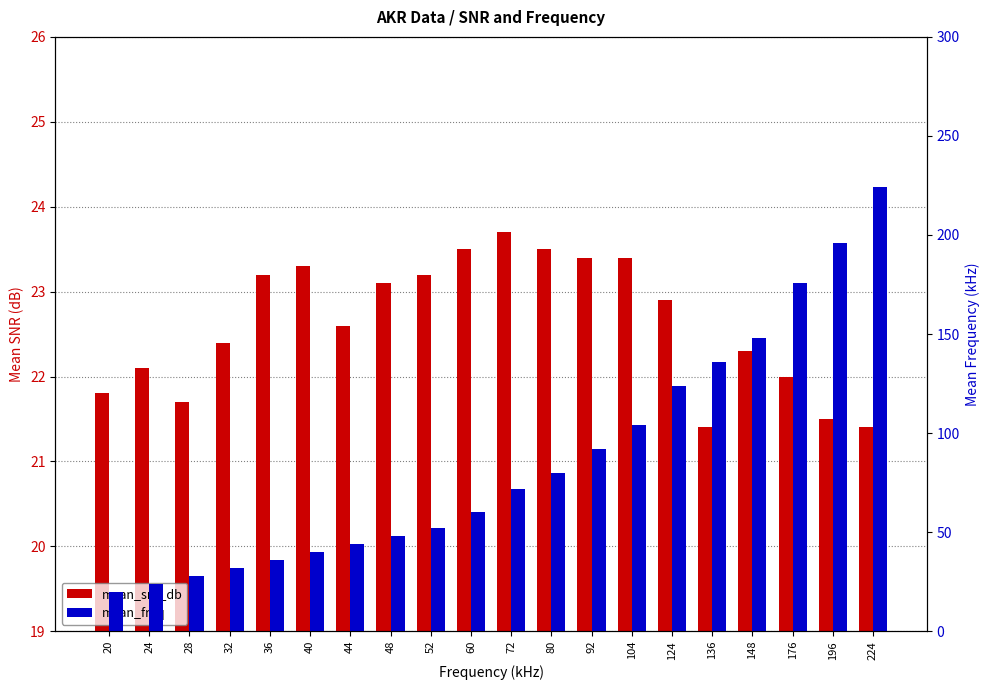

How many values in the mean_freq series exceed 72?

9